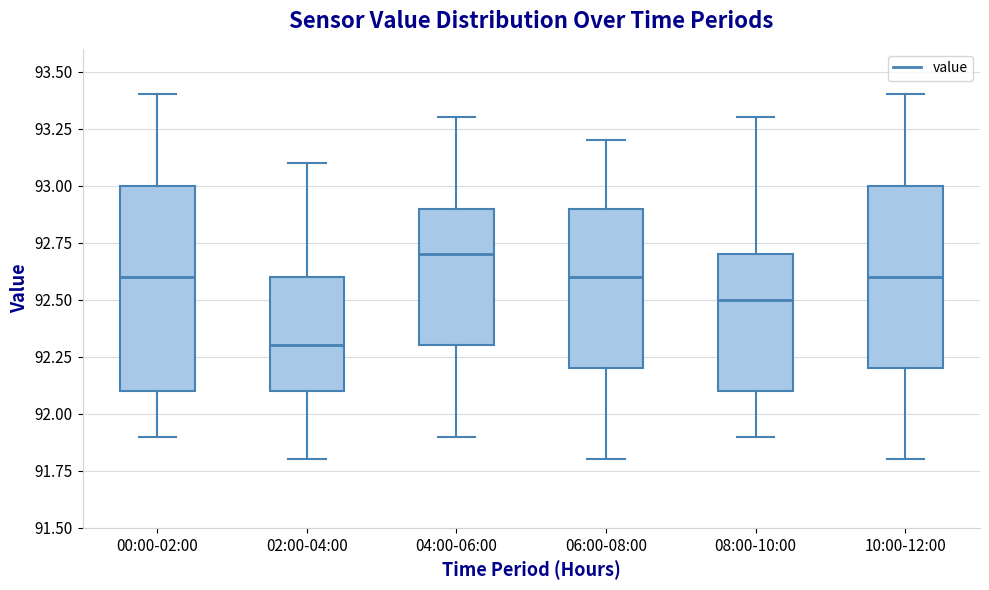

Reading left to right, read every box against the y-axis: the position of its median line, the range the box covers, and the ends of its whiskers. The values are not printed on the chart, so give them approximately, as read against the axis.

00:00-02:00: median 92.6, box 92.1 to 93.0, whiskers 91.9 to 93.4
02:00-04:00: median 92.3, box 92.1 to 92.6, whiskers 91.8 to 93.1
04:00-06:00: median 92.7, box 92.3 to 92.9, whiskers 91.9 to 93.3
06:00-08:00: median 92.6, box 92.2 to 92.9, whiskers 91.8 to 93.2
08:00-10:00: median 92.5, box 92.1 to 92.7, whiskers 91.9 to 93.3
10:00-12:00: median 92.6, box 92.2 to 93.0, whiskers 91.8 to 93.4